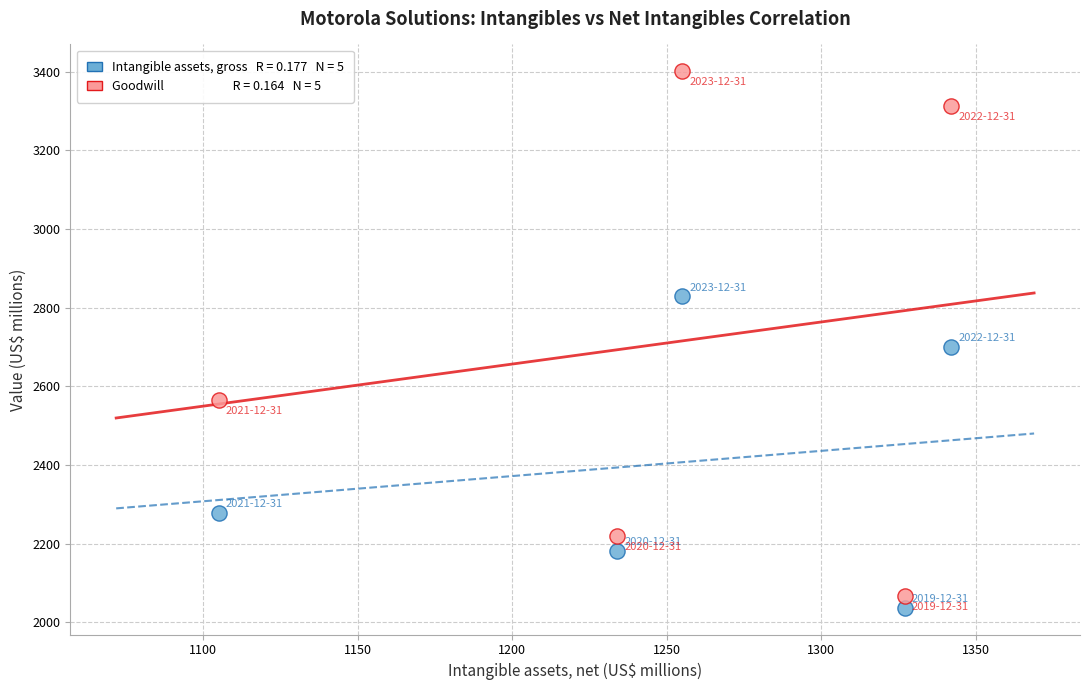

Across all data points, what is the average X value?

1253